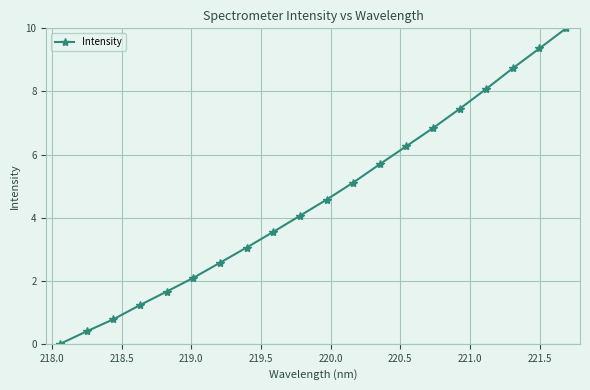

What is the average value?

4.6